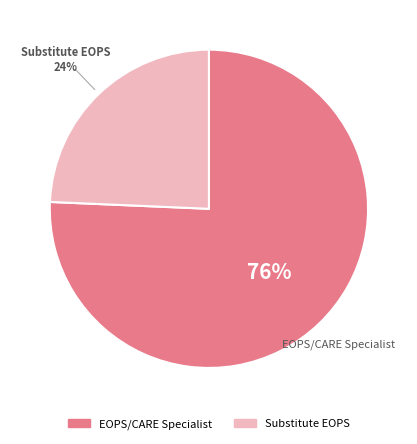

Rank the categories by value from lowest to highest.

Substitute EOPS, EOPS/CARE Specialist